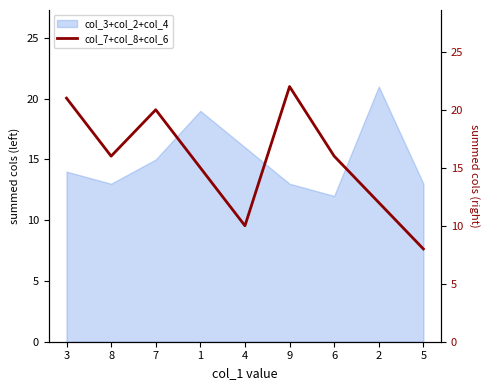

What is the minimum value for col_3+col_2+col_4?

12